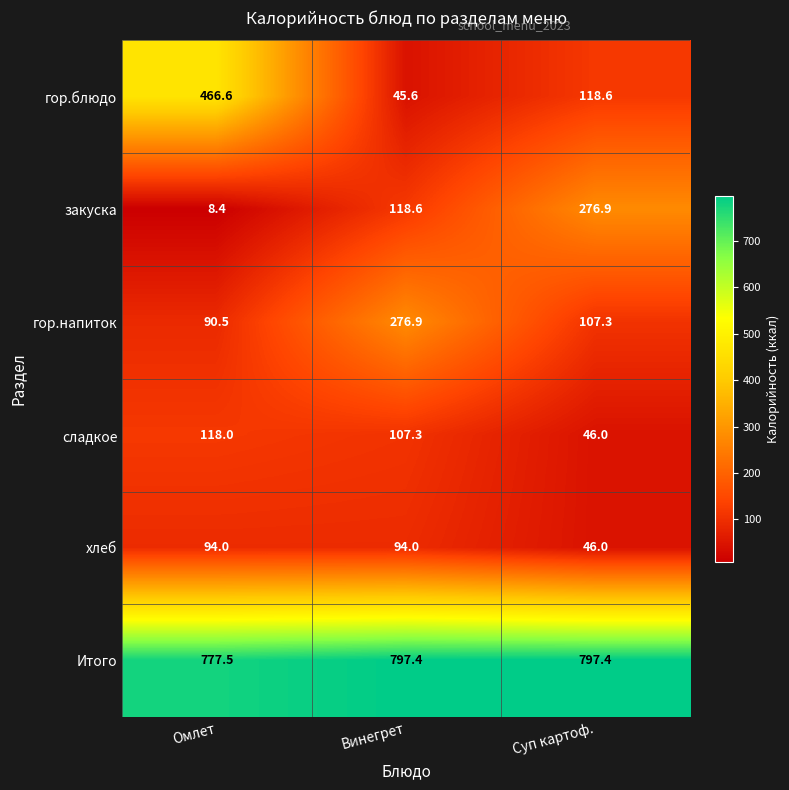

Reading left to right, list all the values displayed in this chart.

гор.блюдо: 466.6	45.6	118.6
закуска: 8.4	118.6	276.9
гор.напиток: 90.5	276.9	107.3
сладкое: 118.0	107.3	46.0
хлеб: 94.0	94.0	46.0
Итого: 777.5	797.4	797.4